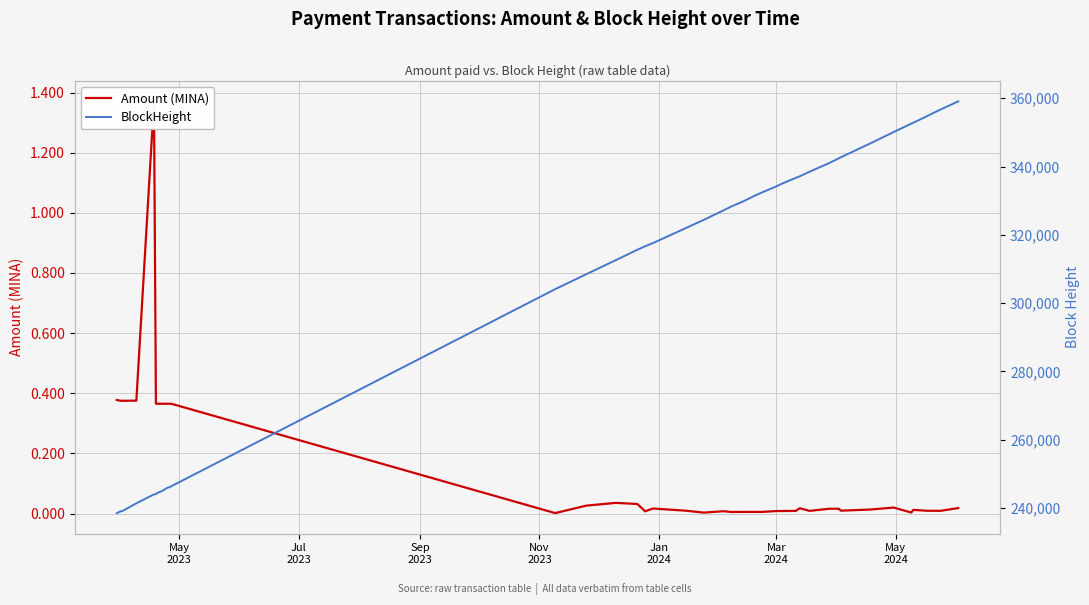

True or false: BlockHeight and Amount (MINA) intersect in this chart.

False